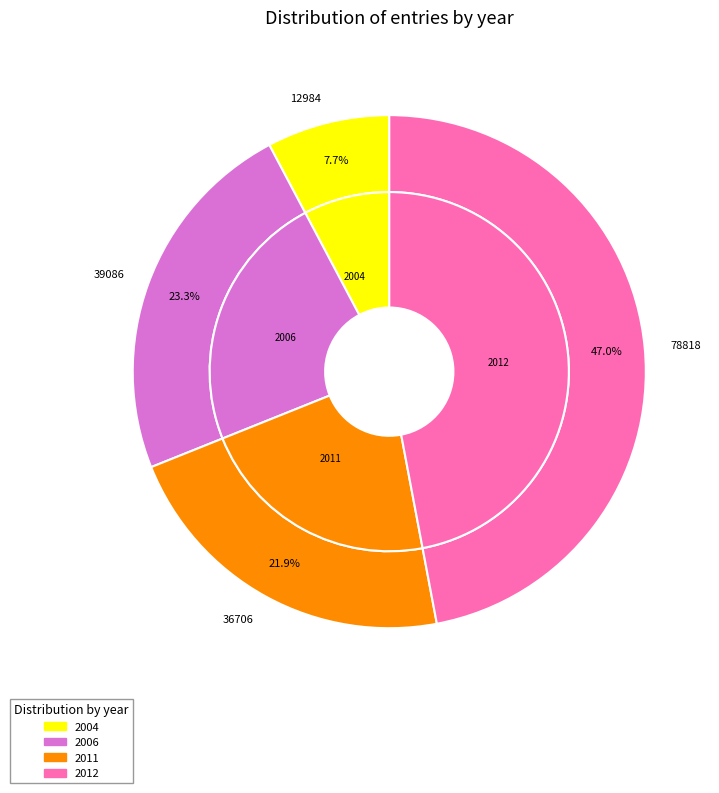

Does 2012-04-25 account for over 50% of the chart?

No